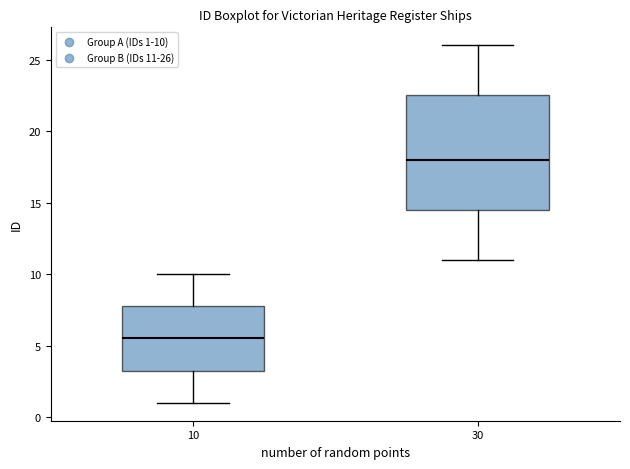

Which box has the highest median line?

30